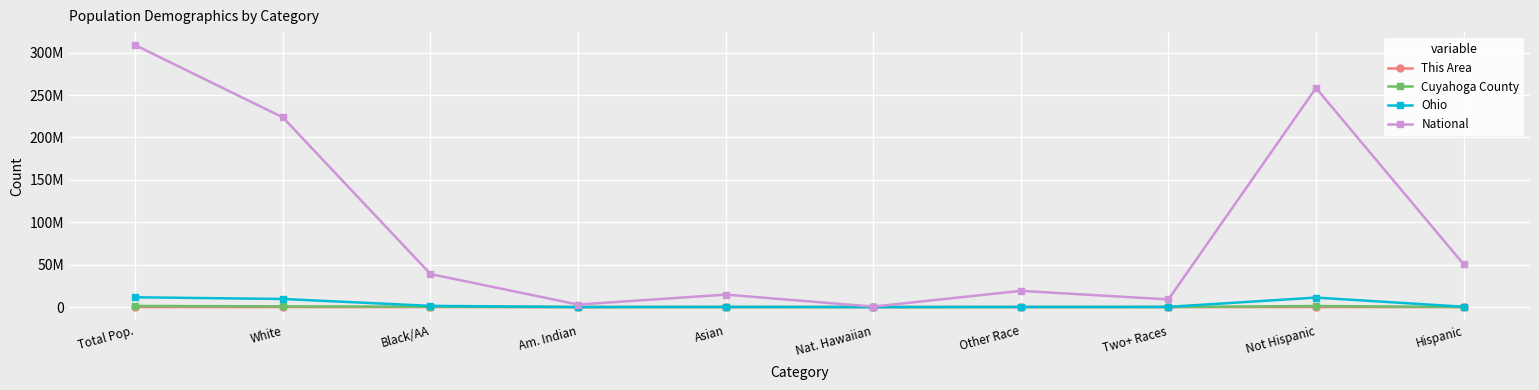

What are all the series names shown in the legend?

This Area, Cuyahoga County, Ohio, National